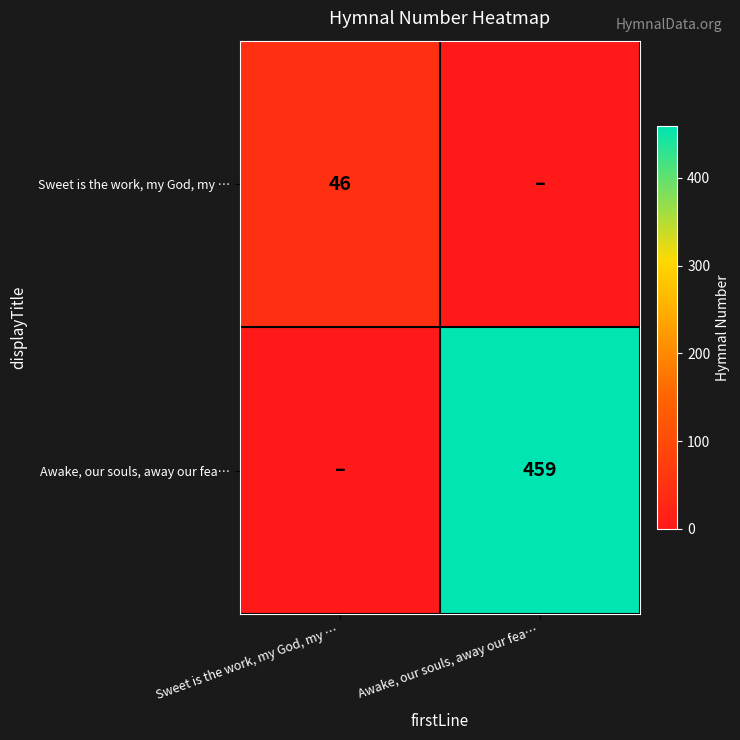

Is it true that Awake, our souls, away our fea… equals 271 at Awake, our souls, away our fea…?

False